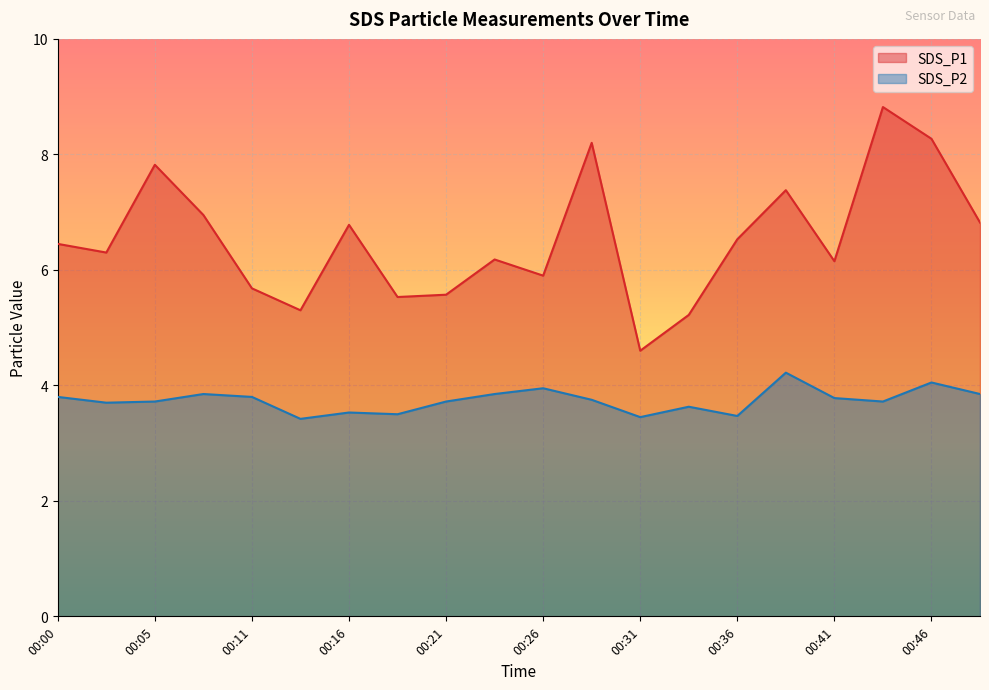

At how many categories does at least one series exceed 4?

20